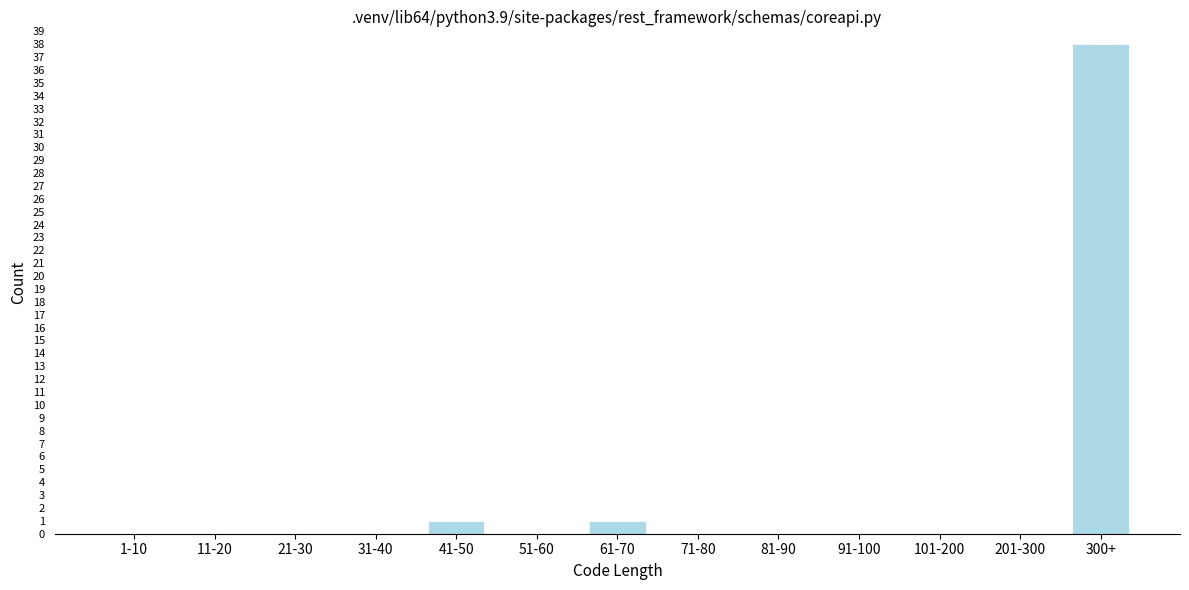

Reading left to right, list all the values displayed in this chart.

1-10=0	11-20=0	21-30=0	31-40=0	41-50=1	51-60=0	61-70=1	71-80=0	81-90=0	91-100=0	101-200=0	201-300=0	300+=38